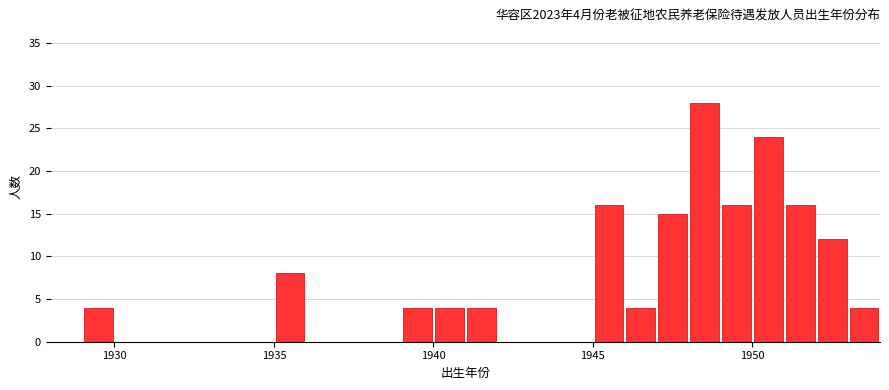

Around what value on the x-axis is the tallest bar? Give the approximate position of its centre, as read against the axis.

1948.5